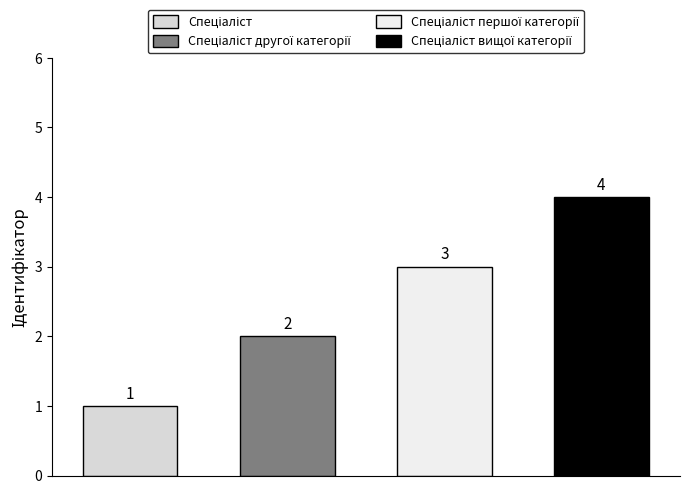

What value does the data have at Спеціаліст вищої категорії?

4